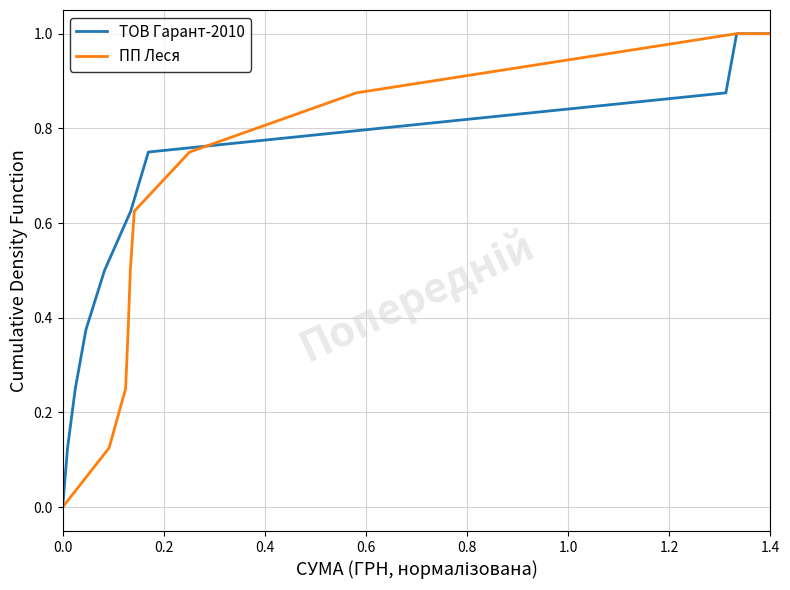

How many positive values does the ТОВ Гарант-2010 series have?

9